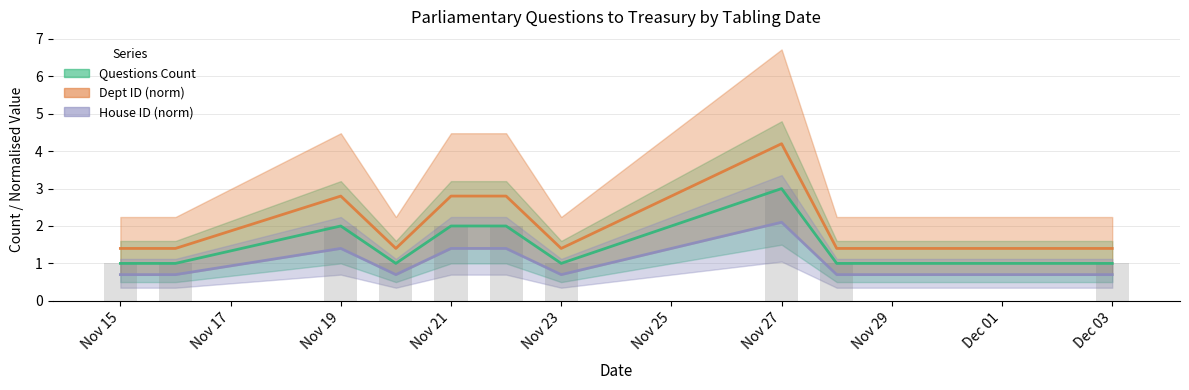

The Questions Count series shows 1.0 at Nov 27. True or false?

False